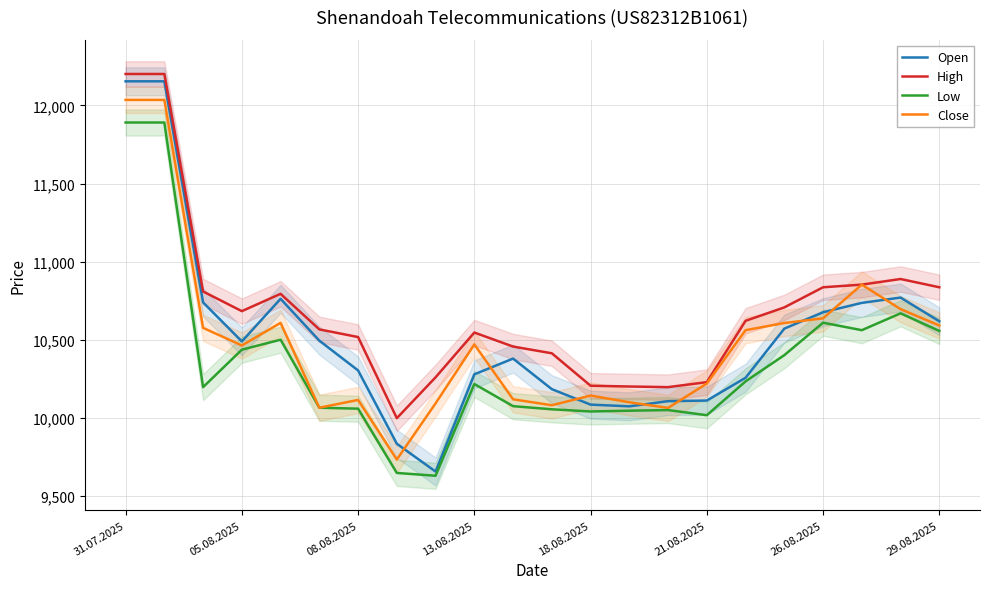

Where is High nearest to the value 11099?

20